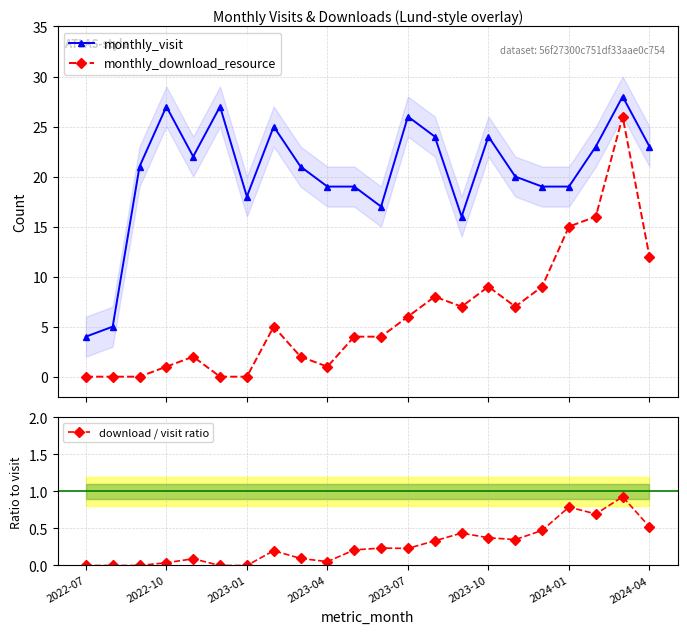

True or false: monthly_visit and monthly_download_resource intersect in this chart.

False